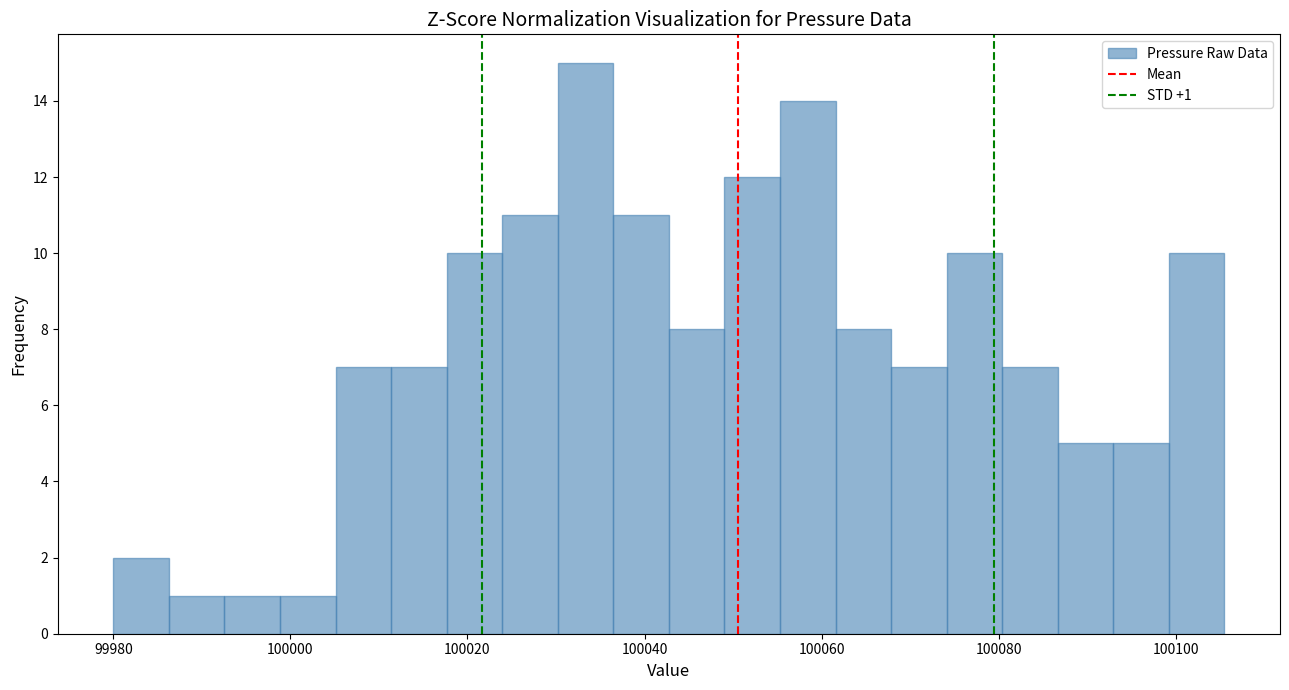

Read against the x-axis, roughly where is the centre of the tallest bar?

100034